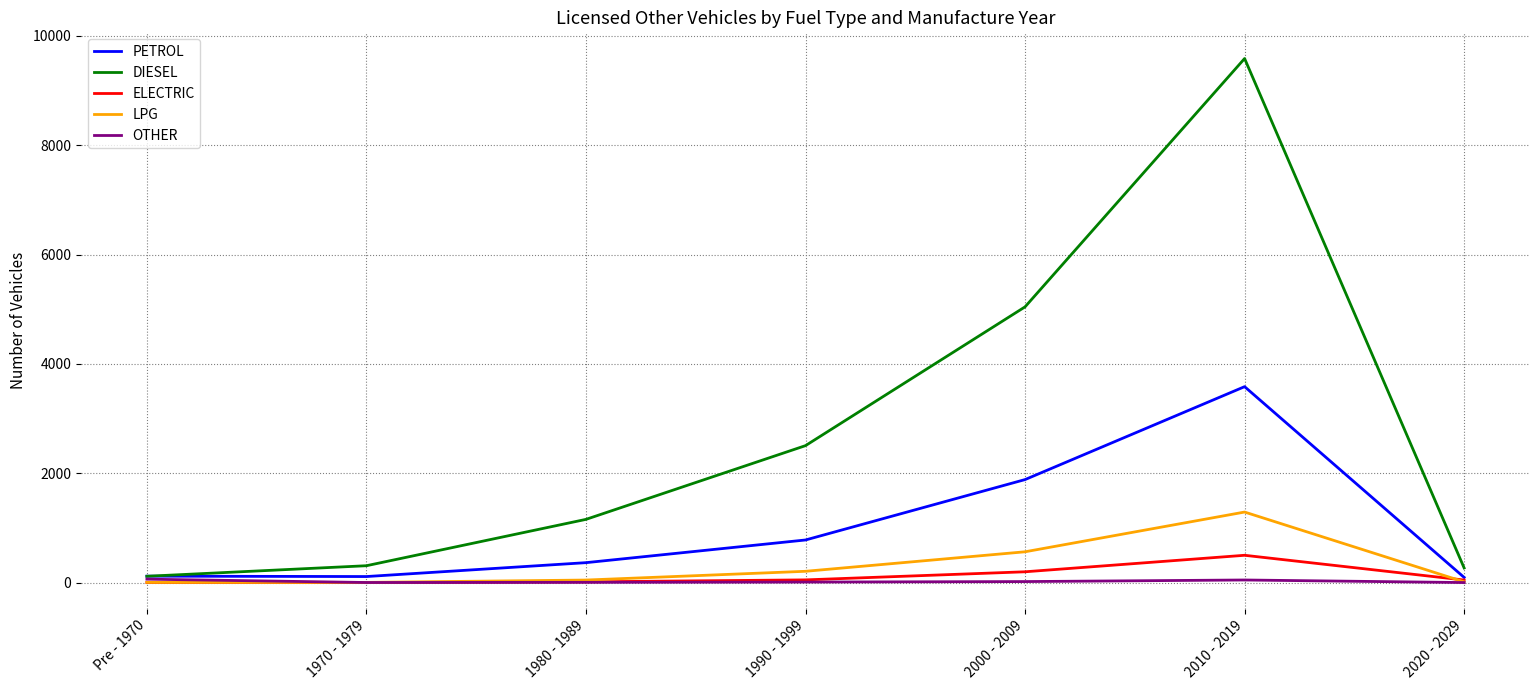

Is it true that DIESEL equals 1340 at 1990 - 1999?

False